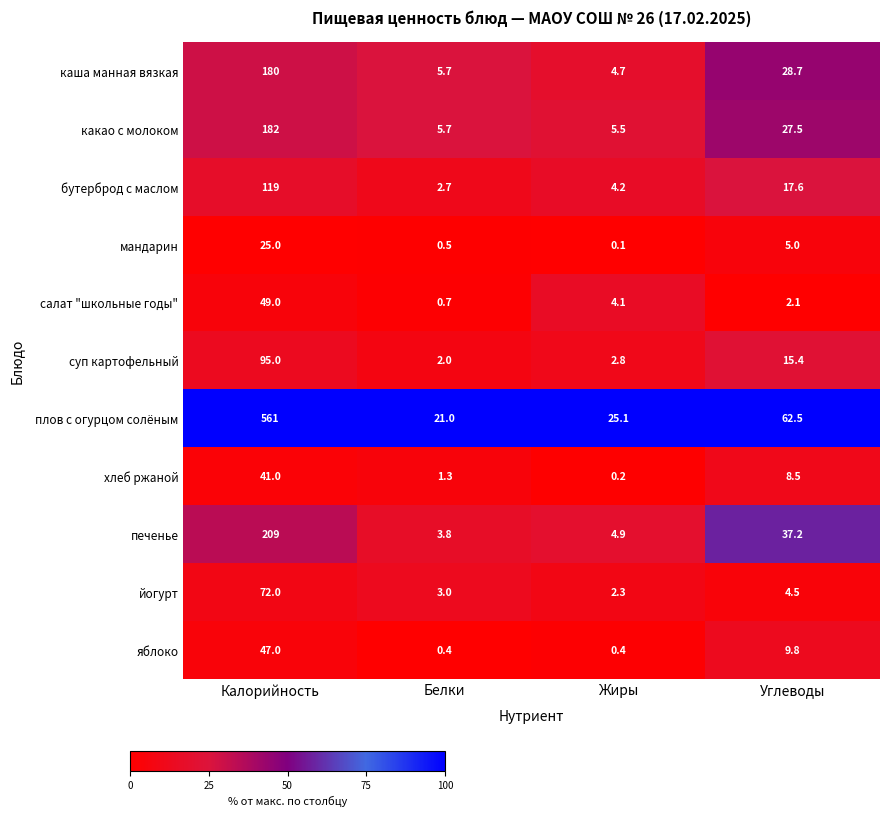

At which category does the chart reach its peak across all series?

Калорийность